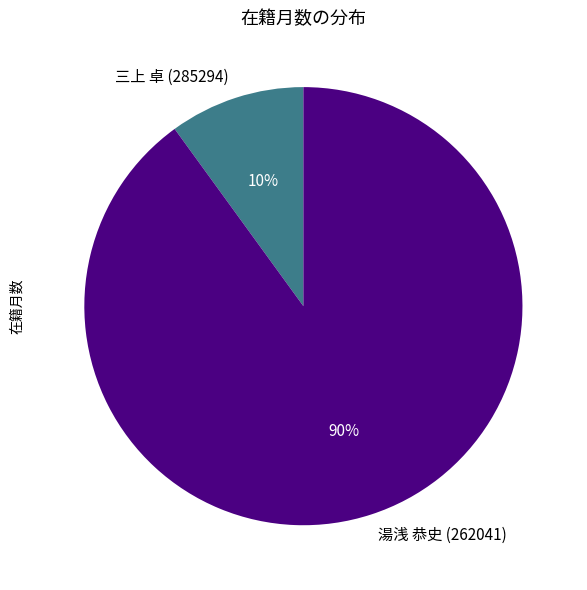

What percentage is the 三上 卓 (285294) slice, to the nearest percent?

10%